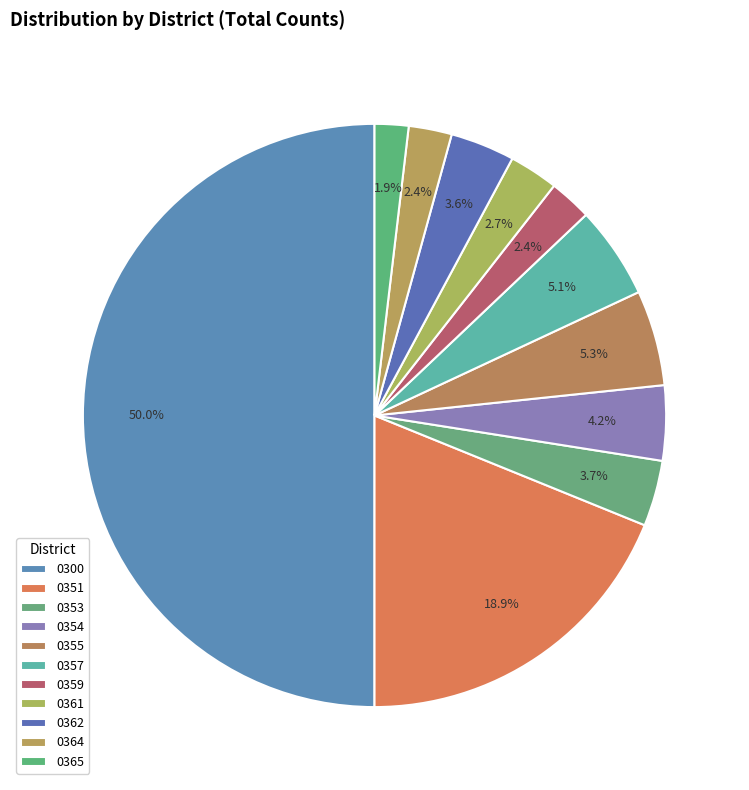

How many segments does this pie chart have?

11